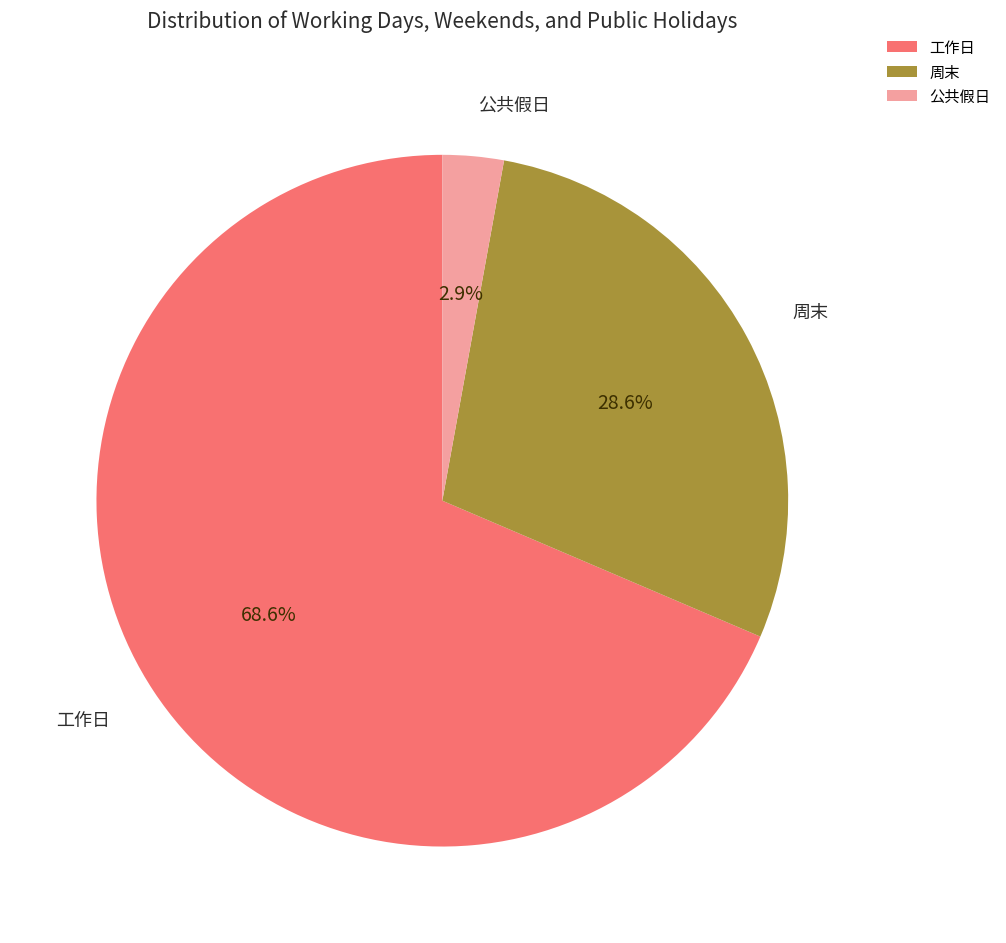

Between 公共假日 and 工作日, which is larger?

工作日